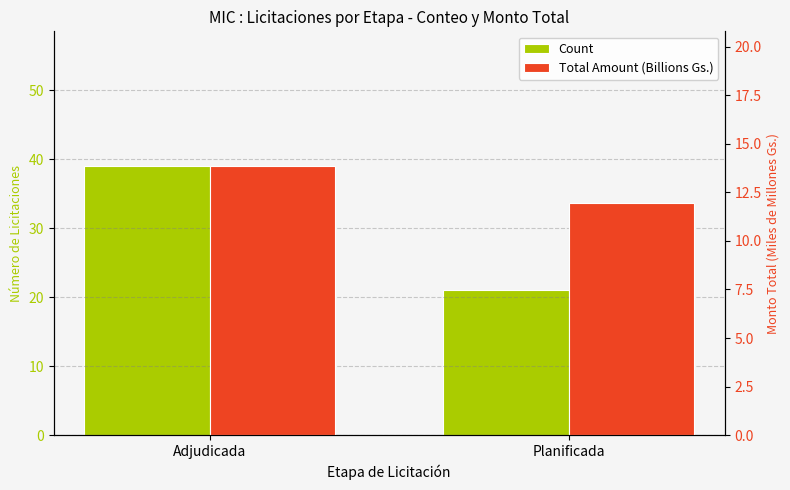

What is the sum of all Total Amount (Billions Gs.) values?

25.8